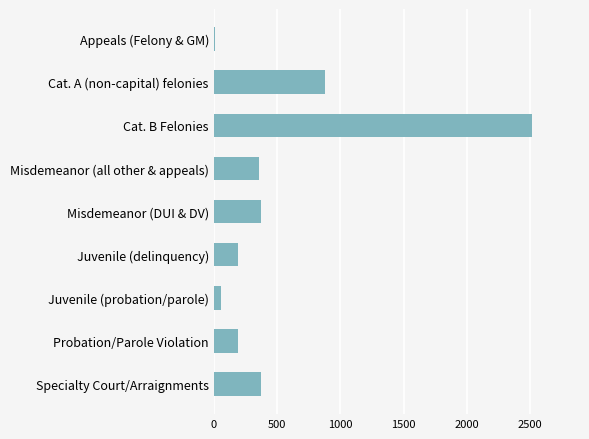

Which has a higher value, Specialty Court/Arraignments or Juvenile (delinquency)?

Specialty Court/Arraignments